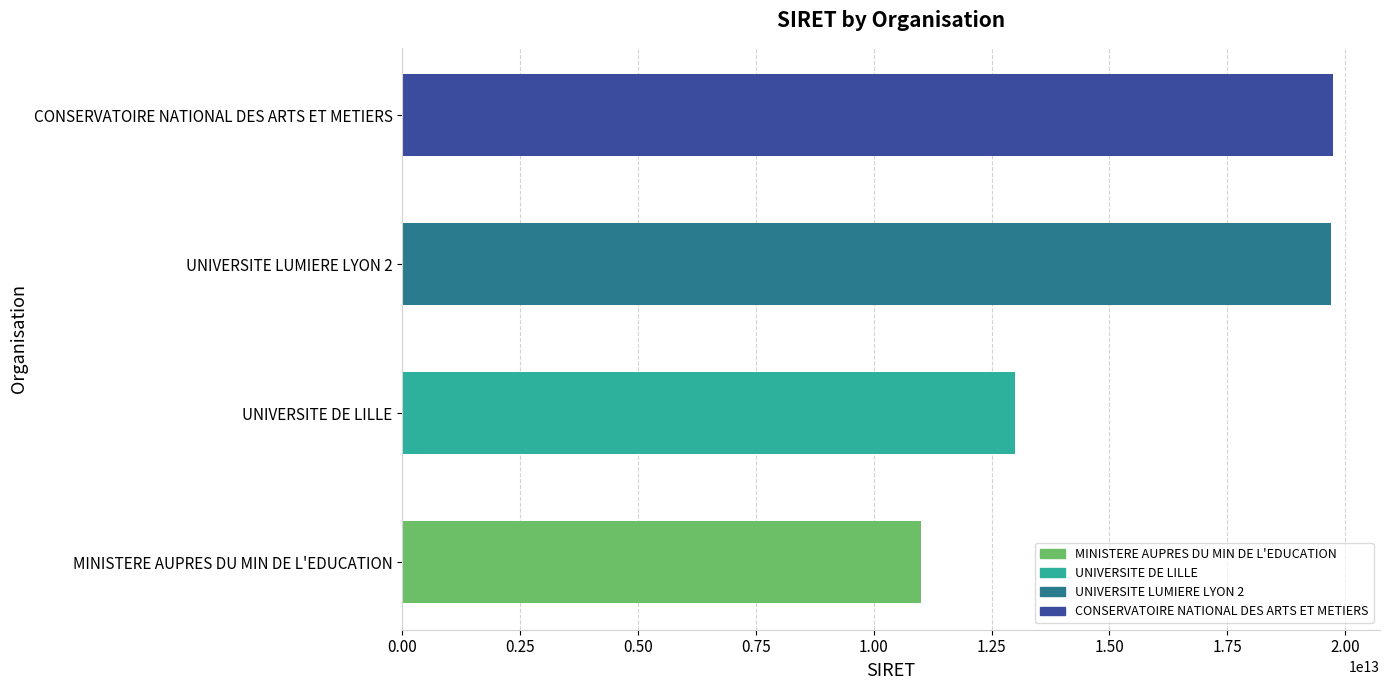

Which label corresponds to the smallest value in the chart?

MINISTERE AUPRES DU MIN DE L'EDUCATION